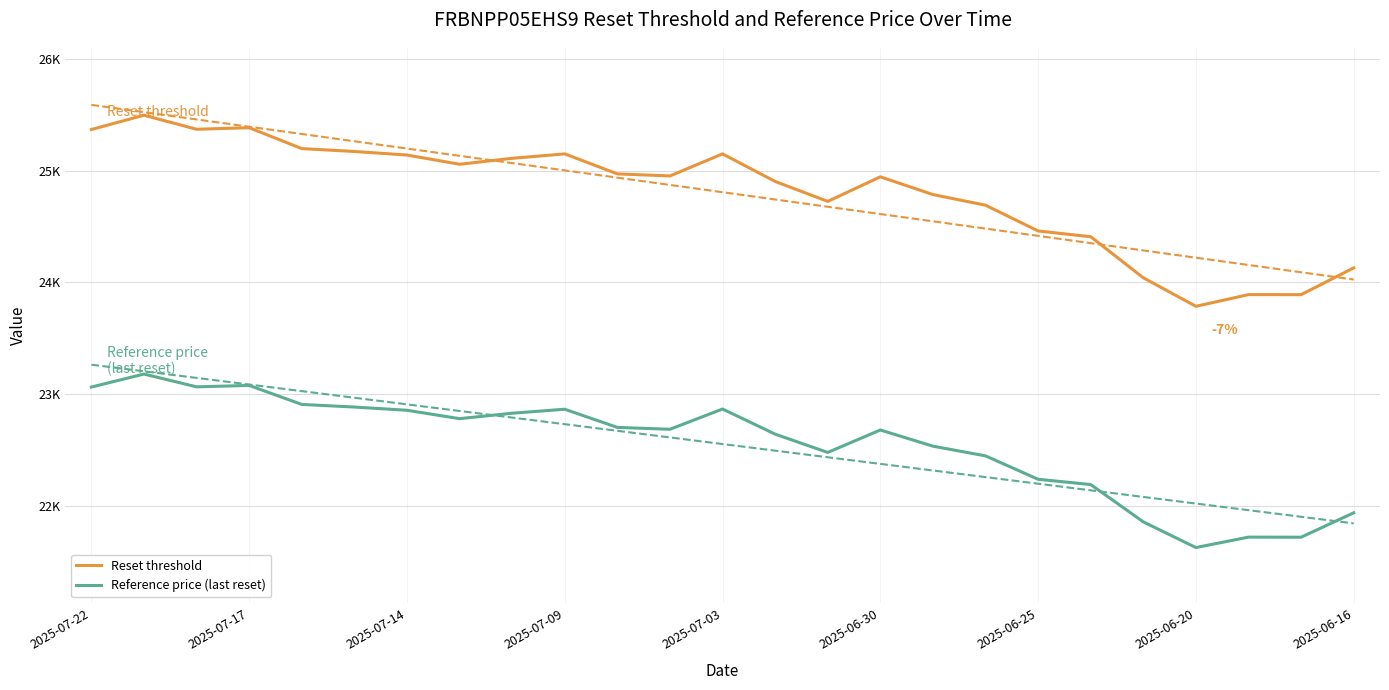

Is it true that Reference price (last reset) equals 37210.9 at 17?

False